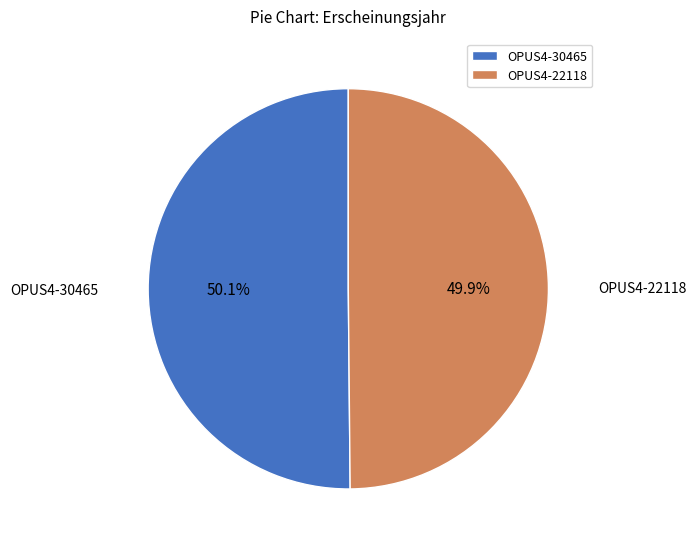

Approximately how many times larger is the value at OPUS4-30465 compared to OPUS4-22118?

1.0